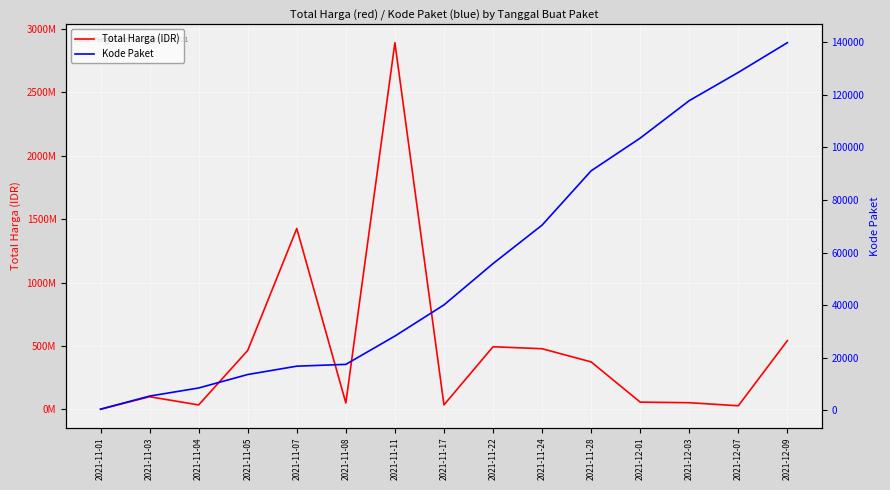

How many series are shown in this chart?

2